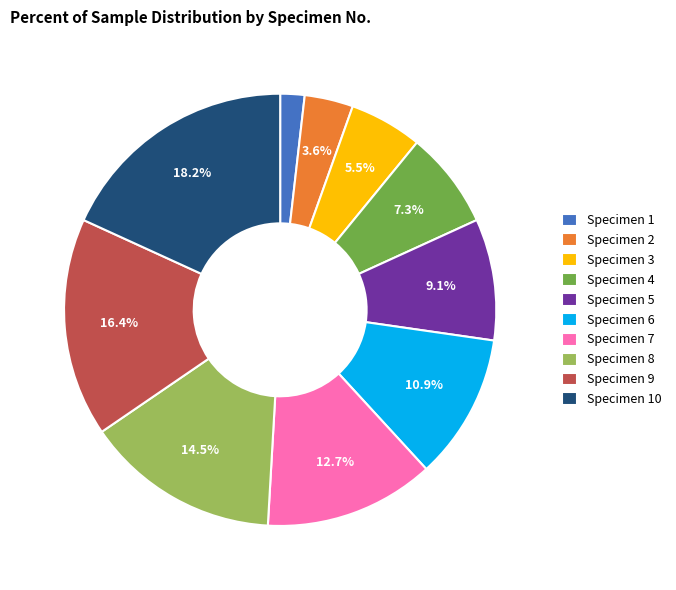

Which slice is the smallest?

Specimen 1